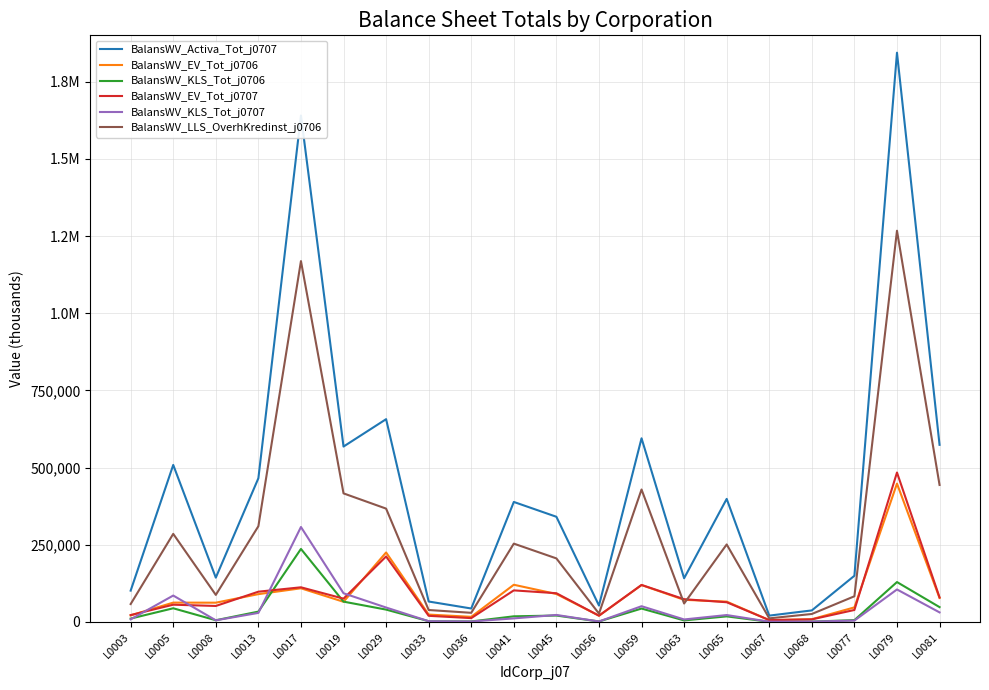

What are all the series names shown in the legend?

BalansWV_Activa_Tot_j0707, BalansWV_EV_Tot_j0706, BalansWV_KLS_Tot_j0706, BalansWV_EV_Tot_j0707, BalansWV_KLS_Tot_j0707, BalansWV_LLS_OverhKredinst_j0706